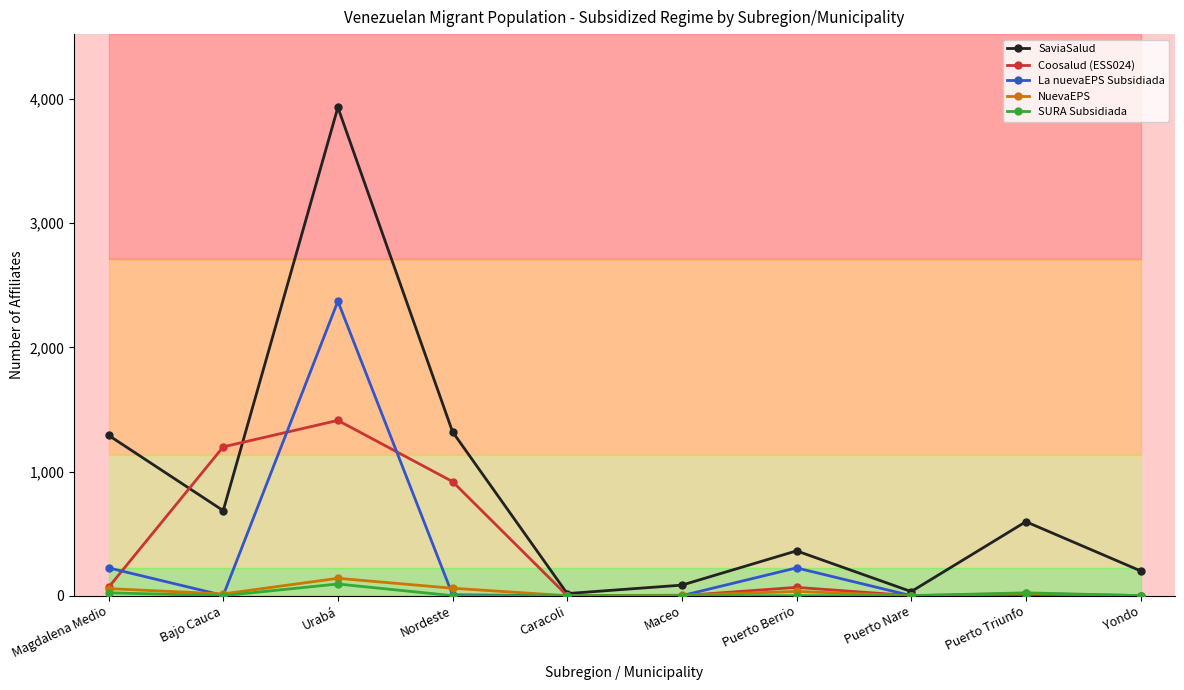

How many categories are shown in the chart?

10